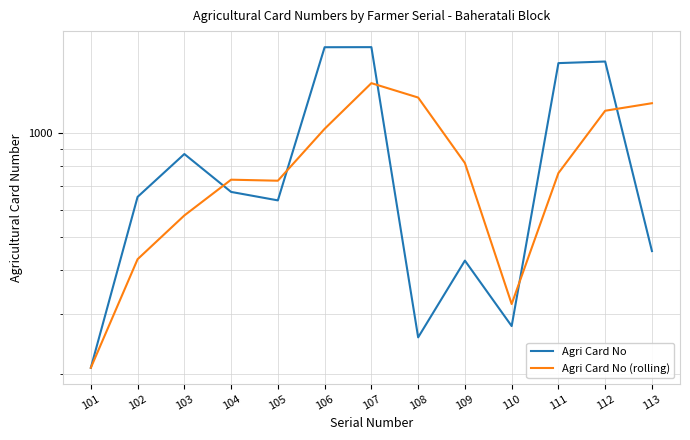

What are all the series names shown in the legend?

Agri Card No, Agri Card No (rolling)